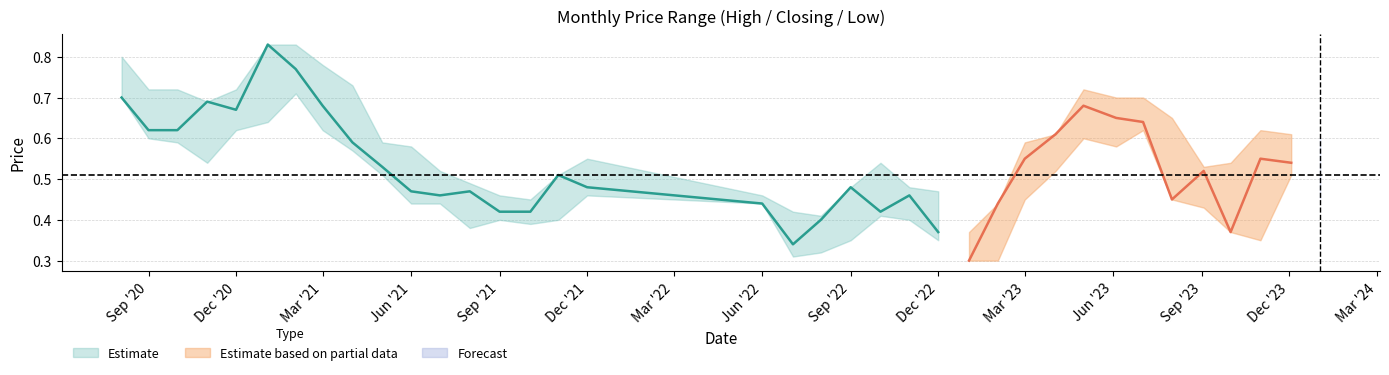

Between 02/05/2021 and 03/09/2023, which is larger?

02/05/2021